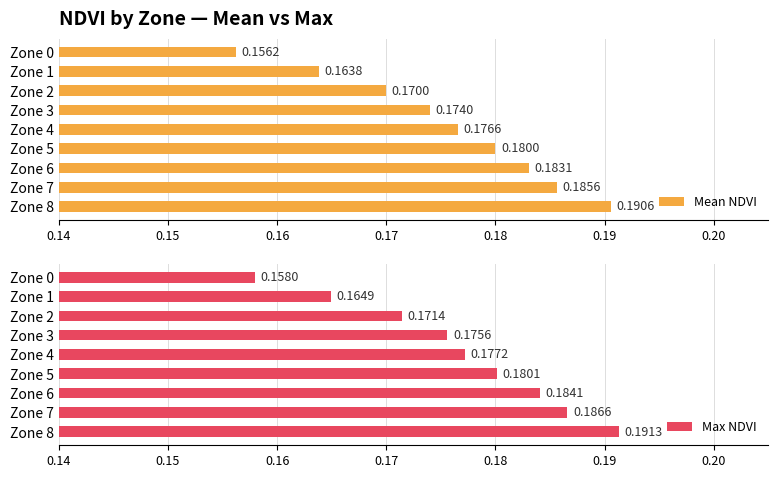

What is the value of the Mean NDVI bar at the 8th from the left?

0.2